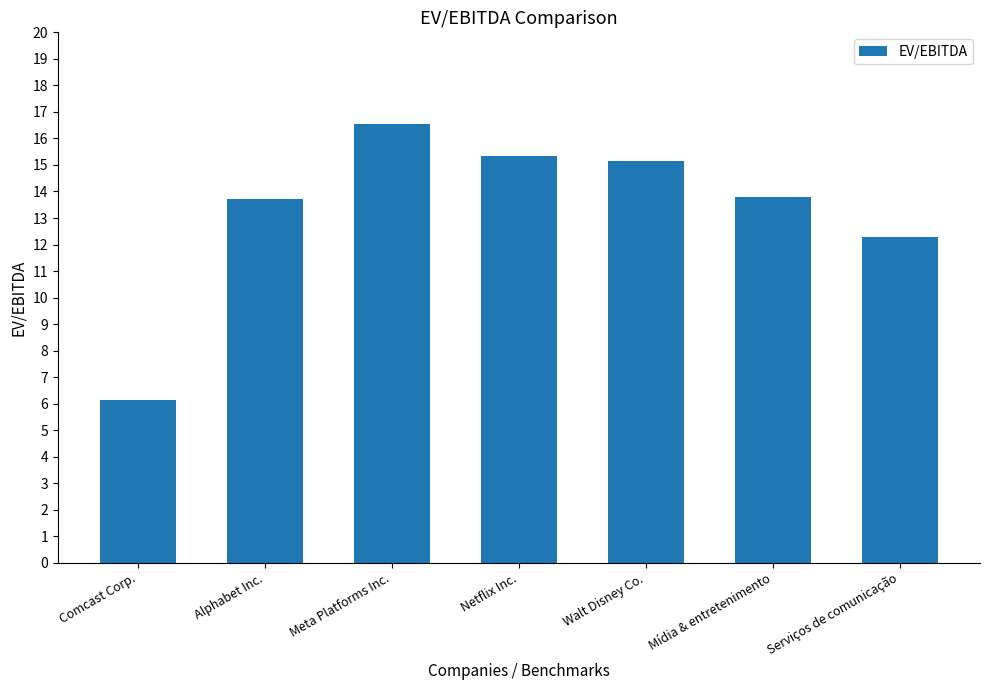

What is the label of the 7th bar from the right?

Comcast Corp.